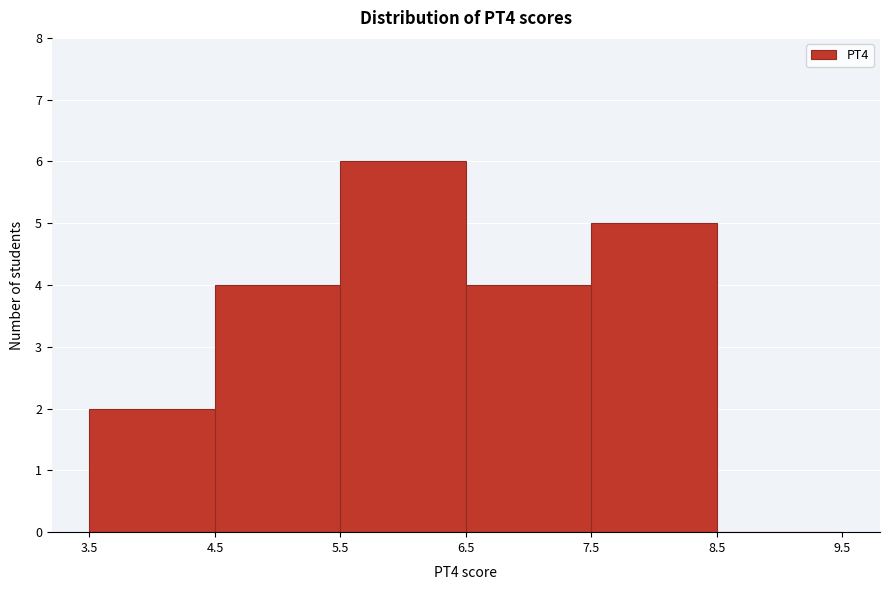

Reading left to right, list every bar in this chart as the range it spans on the x-axis followed by its height. The values are not printed on the chart, so give them approximately, as read against the axis.

3.5 to 4.5: 2
4.5 to 5.5: 4
5.5 to 6.5: 6
6.5 to 7.5: 4
7.5 to 8.5: 5
8.5 to 9.5: 0